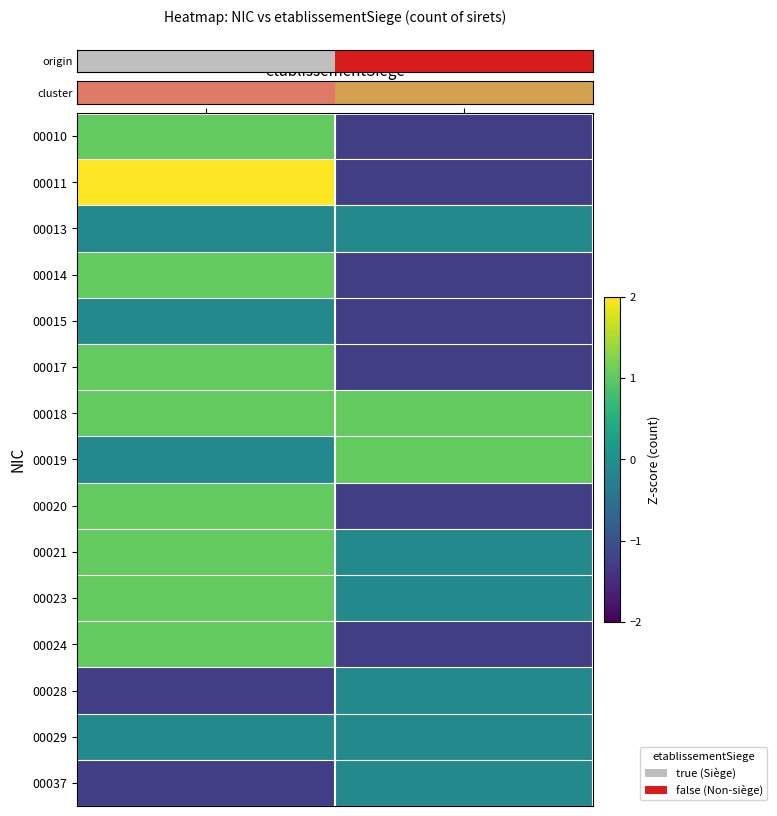

Reading left to right, list all the values displayed in this chart.

00010: true=1.0	false=-1.3
00011: true=2.2	false=-1.3
00013: true=-0.1	false=-0.1
00014: true=1.0	false=-1.3
00015: true=-0.1	false=-1.3
00017: true=1.0	false=-1.3
00018: true=1.0	false=1.0
00019: true=-0.1	false=1.0
00020: true=1.0	false=-1.3
00021: true=1.0	false=-0.1
00023: true=1.0	false=-0.1
00024: true=1.0	false=-1.3
00028: true=-1.3	false=-0.1
00029: true=-0.1	false=-0.1
00037: true=-1.3	false=-0.1